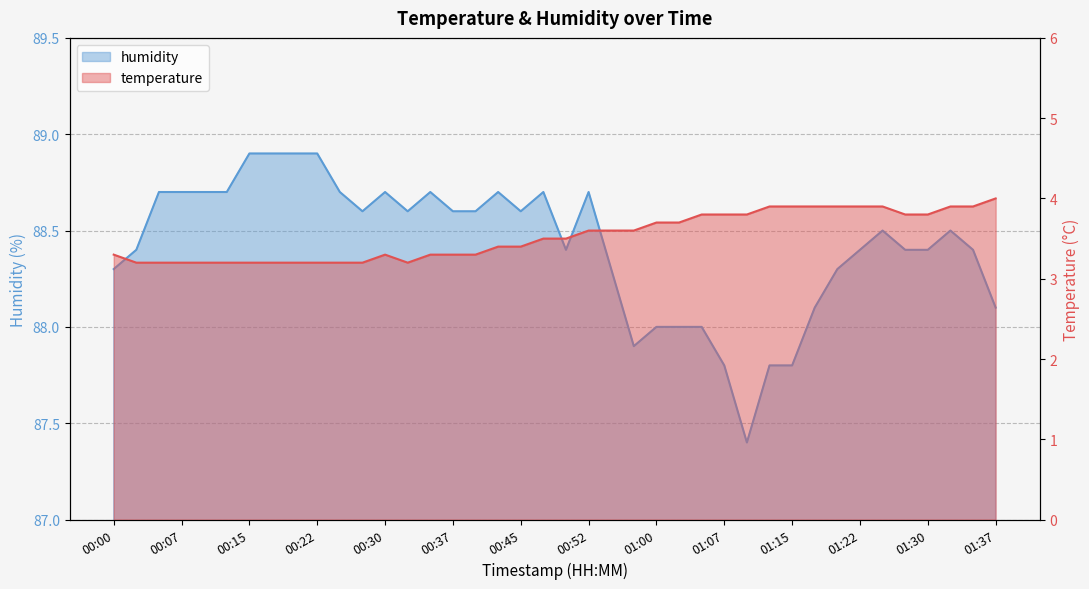

The humidity series shows 54.4 at 00:40. True or false?

False